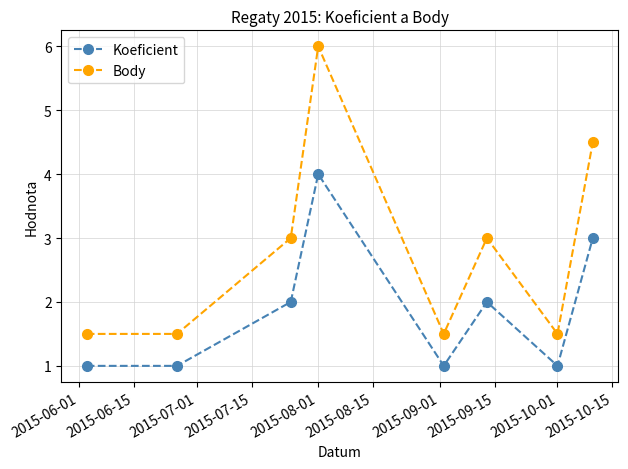

Which series has the largest total across all categories?

Body